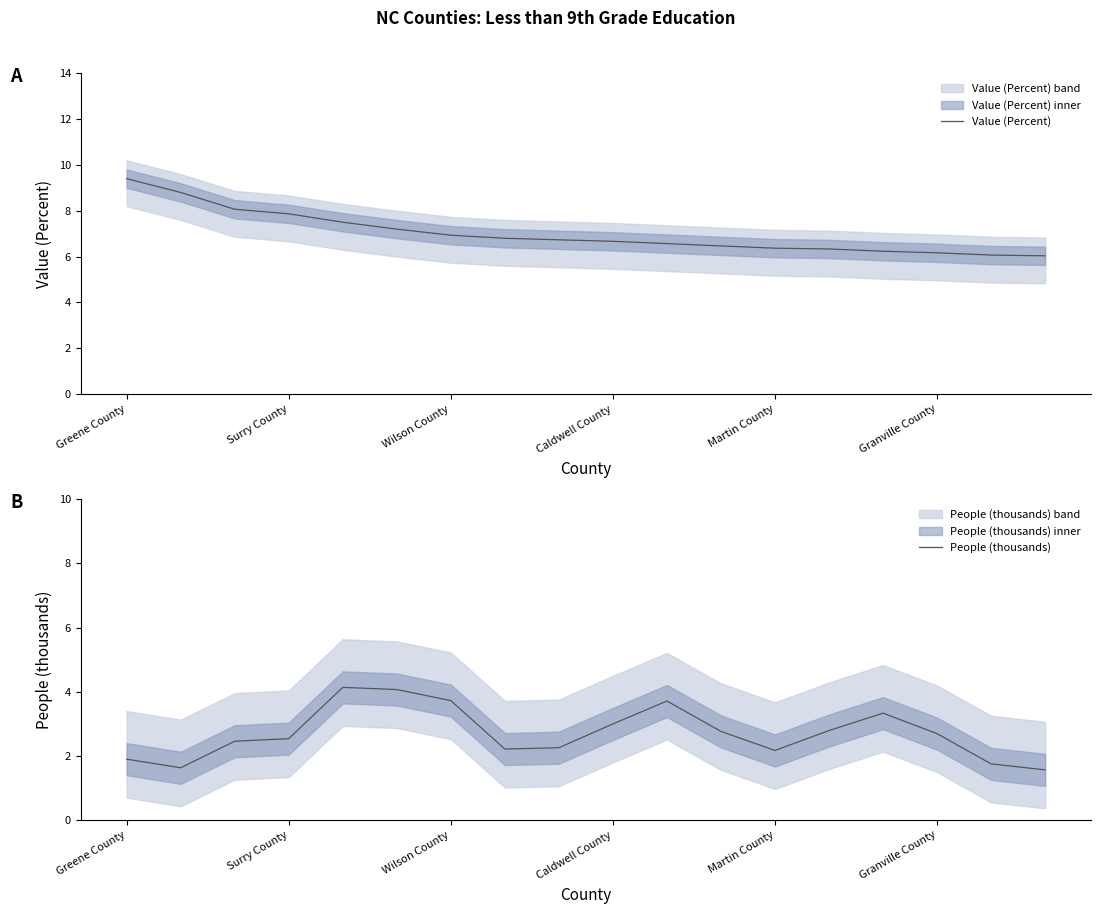

The value of Value (Percent) at Surry County is 7.9. True or false?

True